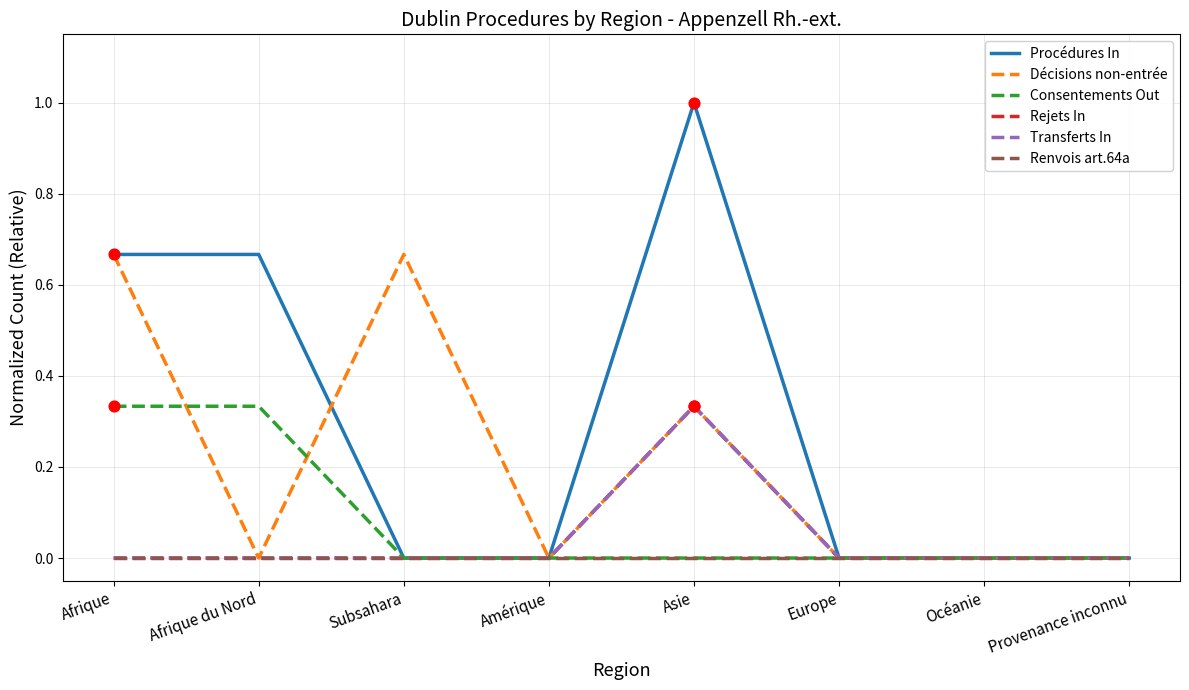

What is the total value across all series at Afrique?

1.7